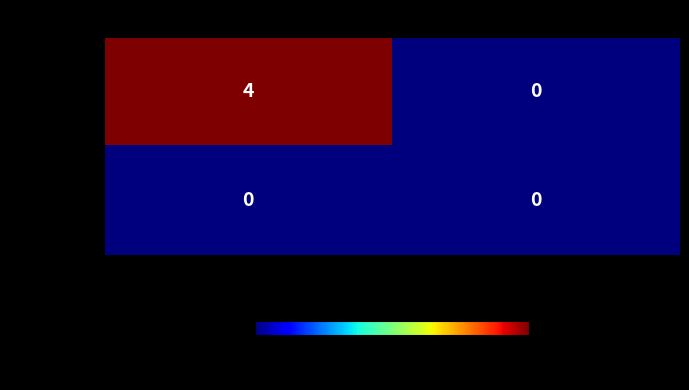

Is it true that da9ce1b6… equals 5 at -1?

False